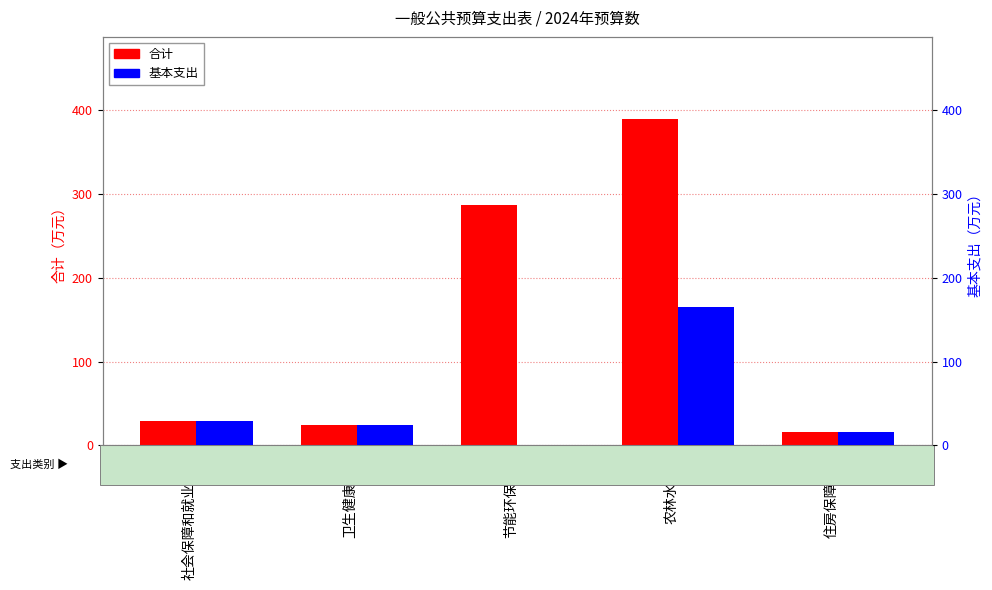

Are the bars grouped side by side (vs. stacked)?

Yes